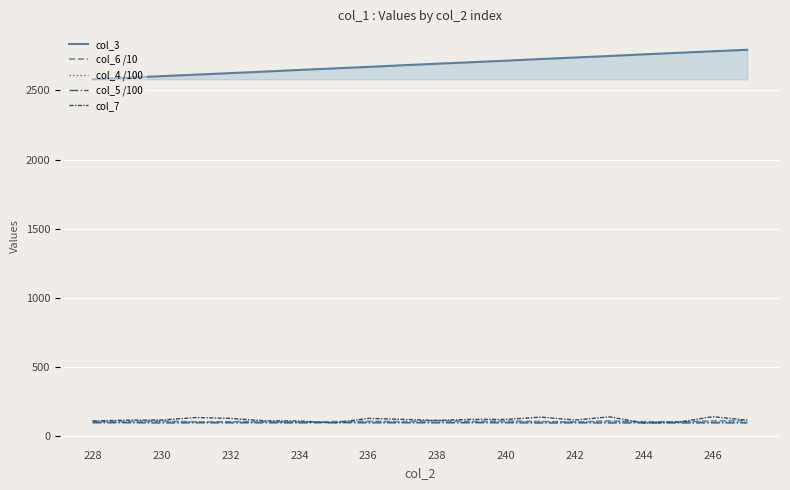

At how many categories does at least one series exceed 2574?

20